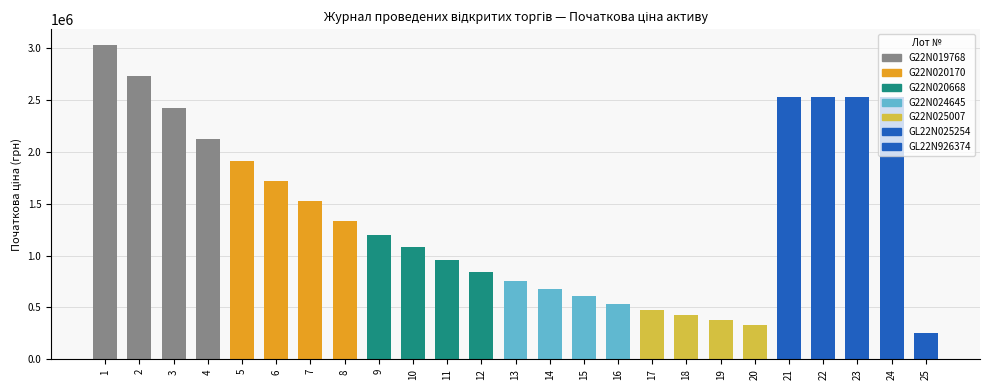

Approximately how many times larger is the value at 16 compared to 19?

1.4